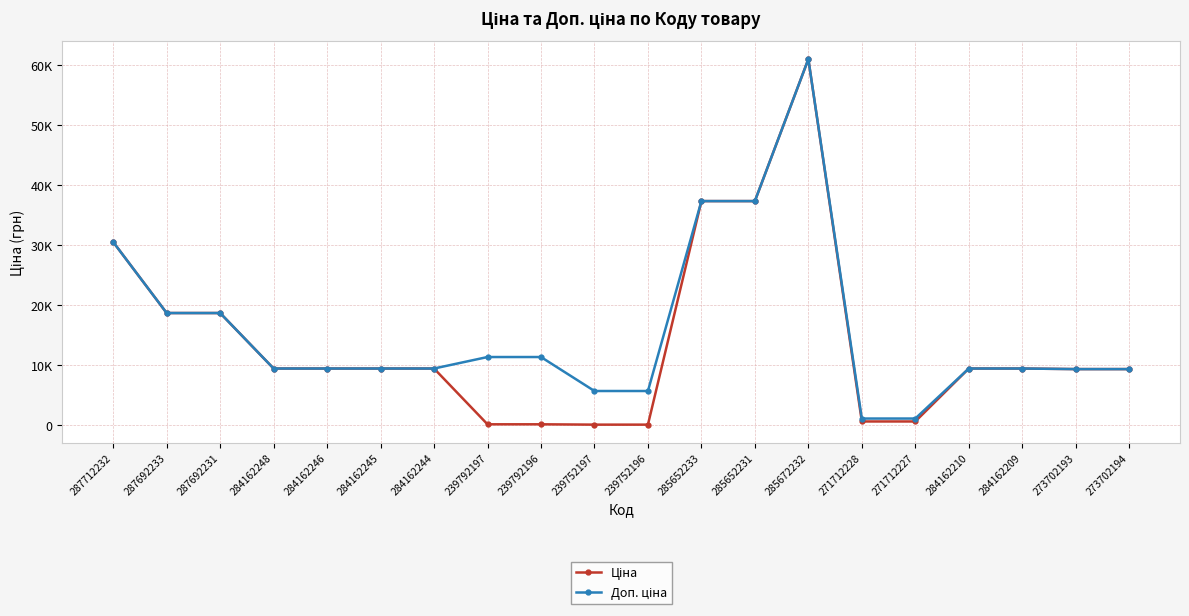

Reading left to right, transcribe all the data shown in this chart.

Ціна: 287712232=30512.3	287692233=18671.5	287692231=18671.5	284162248=9416.9	284162246=9416.9	284162245=9416.9	284162244=9416.9	239792197=113.3	239792196=113.3	239752197=56.7	239752196=56.7	285652233=37343.0	285652231=37343.0	285672232=61024.7	271712228=586.0	271712227=586.0	284162210=9416.9	284162209=9416.9	273702193=9321.4	273702194=9321.4
Доп. ціна: 287712232=30512.3	287692233=18671.5	287692231=18671.5	284162248=9416.9	284162246=9416.9	284162245=9416.9	284162244=9416.9	239792197=11334.0	239792196=11334.0	239752197=5667.0	239752196=5667.0	285652233=37343.0	285652231=37343.0	285672232=61024.7	271712228=1074.5	271712227=1074.5	284162210=9416.9	284162209=9416.9	273702193=9321.4	273702194=9321.4